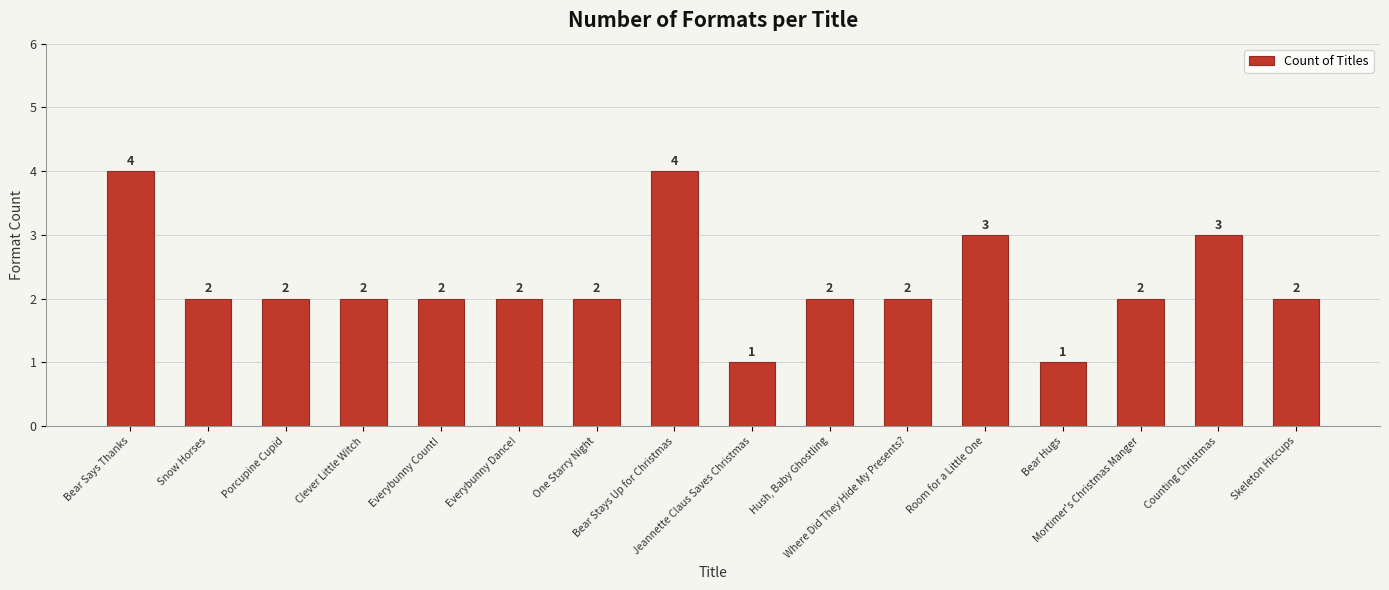

What is the smallest value displayed?

1